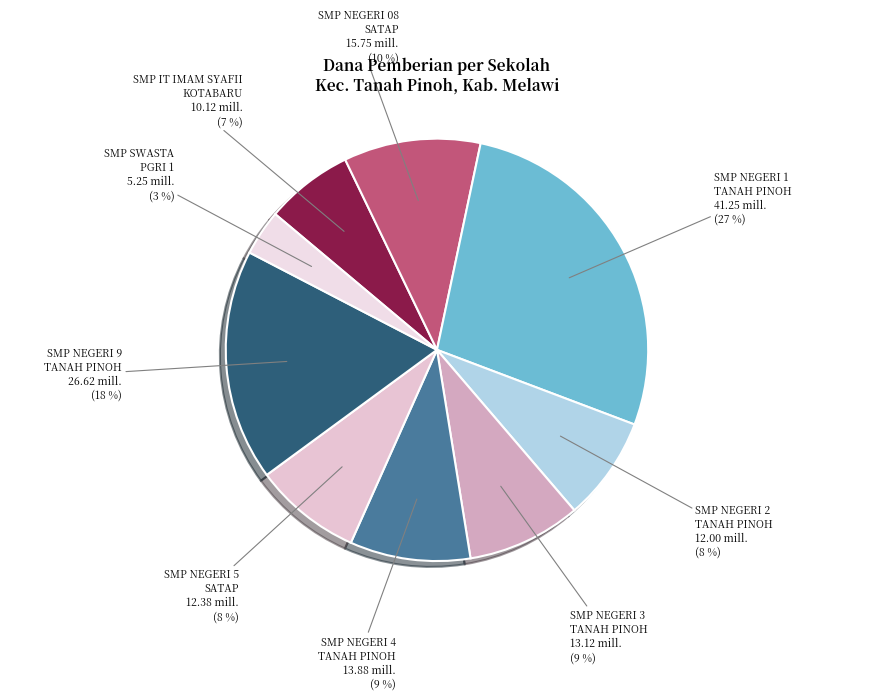

Is there a majority slice in this chart?

No